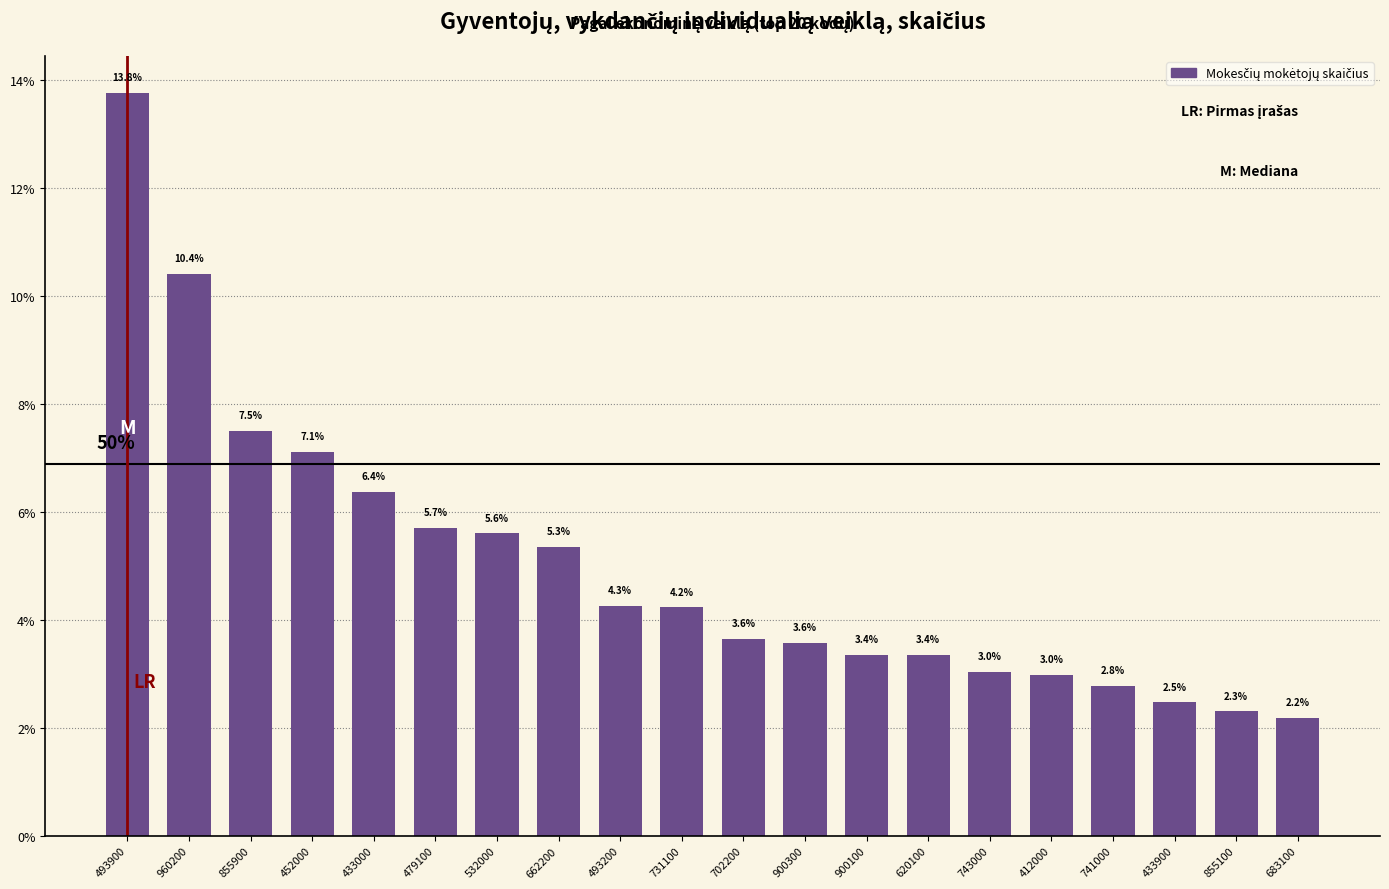

Reading right to left, transcribe all the data shown in this chart.

2.2	2.3	2.5	2.8	3.0	3.0	3.4	3.4	3.6	3.6	4.2	4.3	5.3	5.6	5.7	6.4	7.1	7.5	10.4	13.8